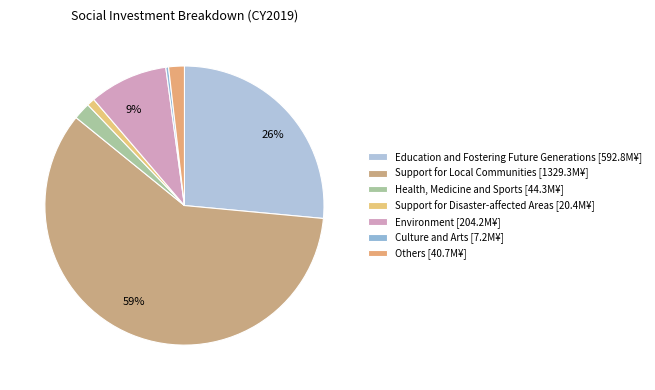

Count the number of slices in the pie.

7